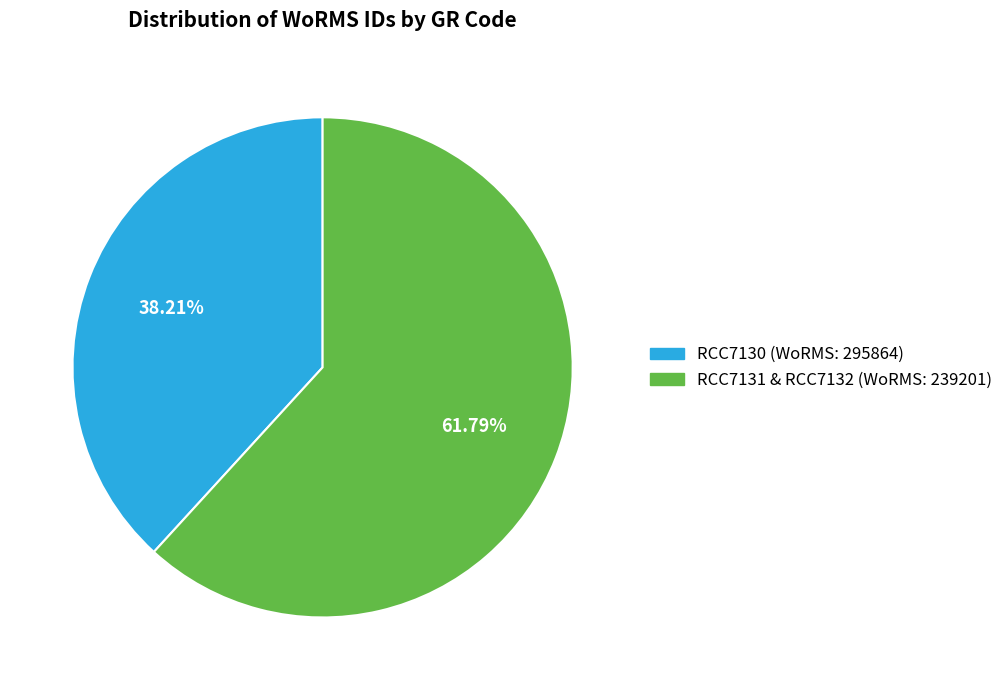

Count the number of slices in the pie.

2